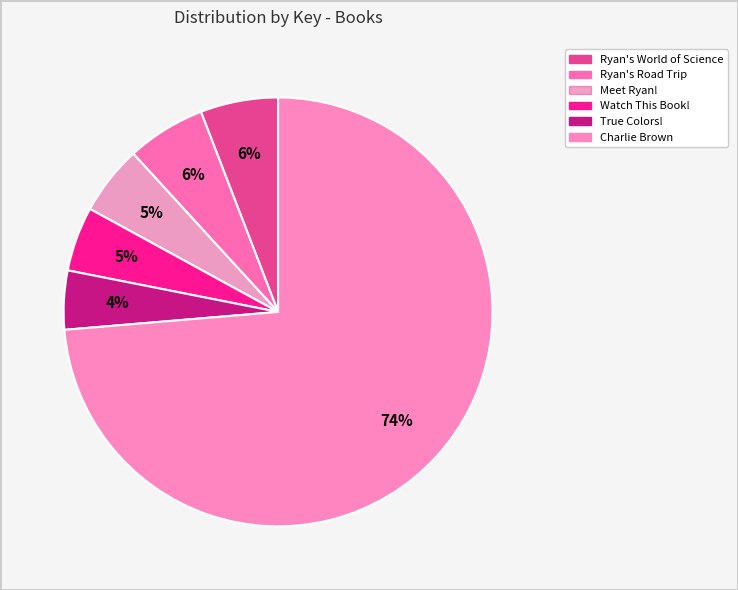

What is the smallest slice in the pie chart?

True Colors! The Story of Crayola